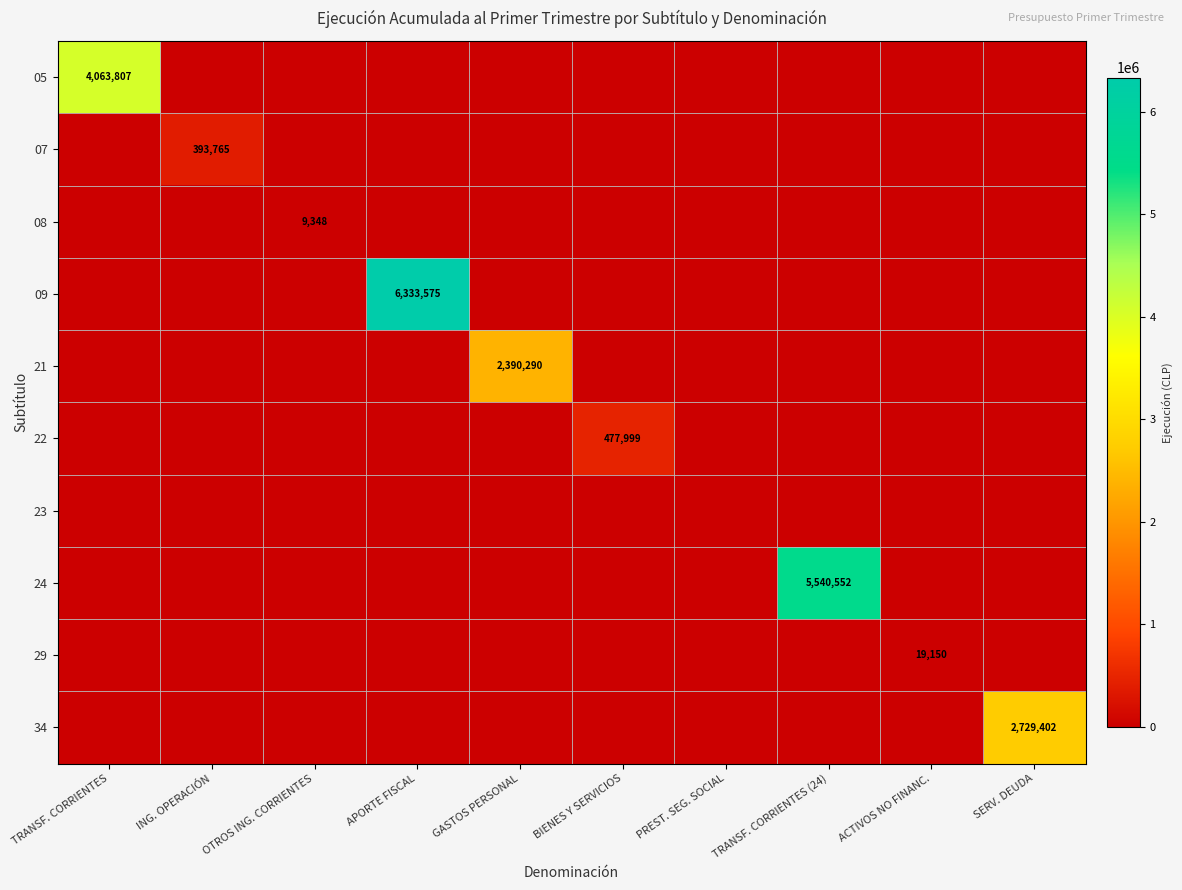

Which series has the largest total across all categories?

09